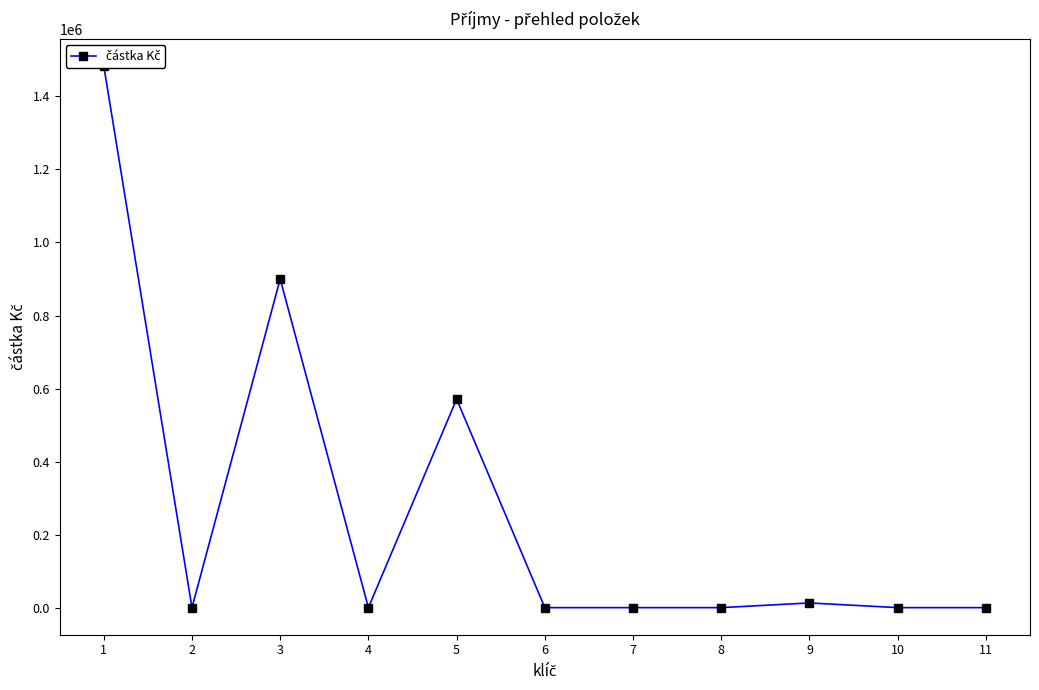

Reading right to left, transcribe all the data shown in this chart.

0	0	12842	0	0	0	571000	0	900000	0	1483842